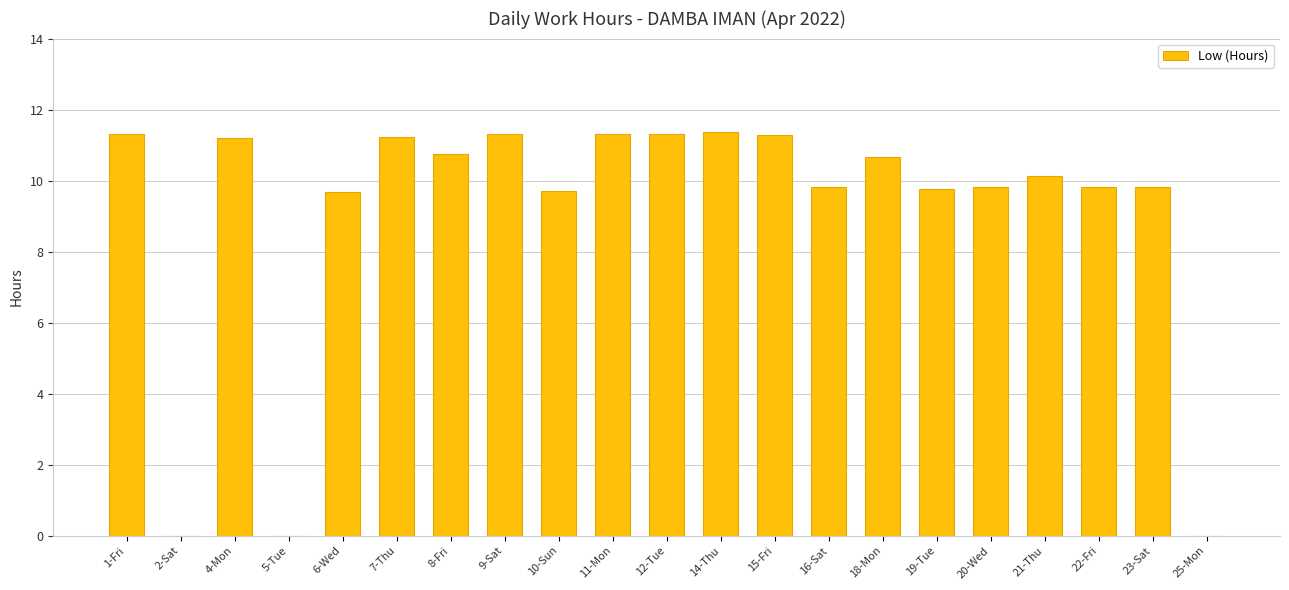

Are the bars horizontal?

No